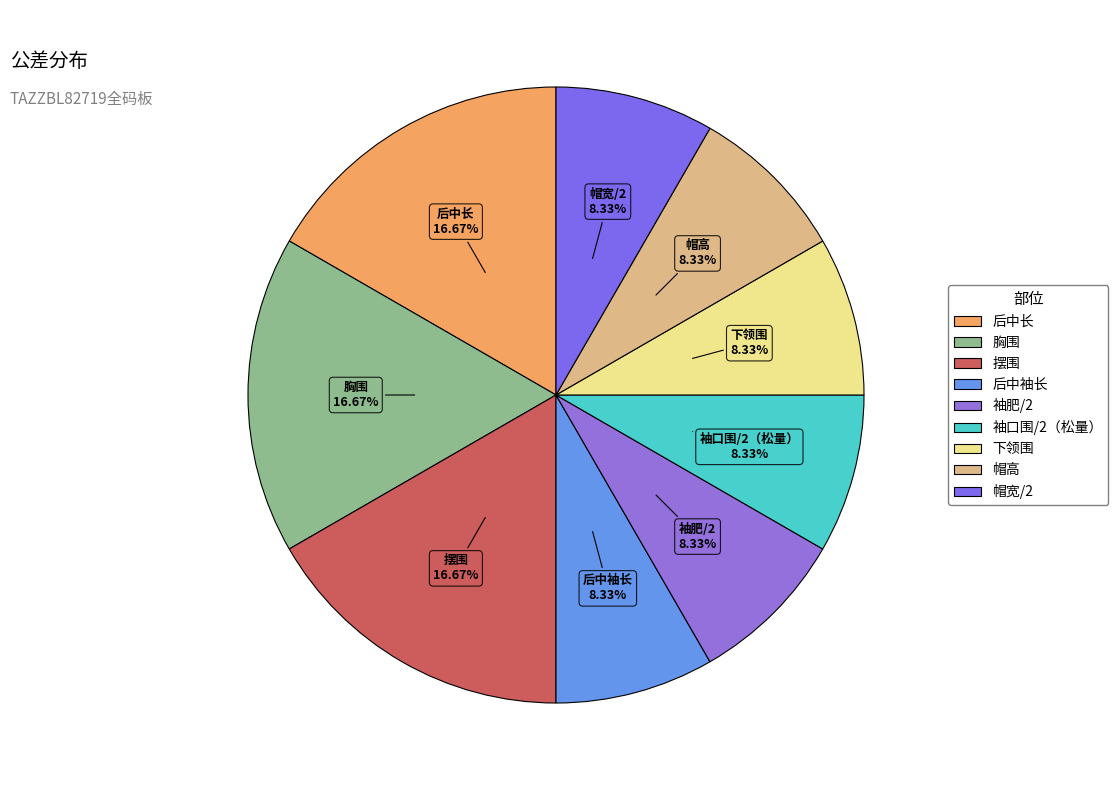

To the nearest percent, what percentage of the pie is 后中袖长?

8%